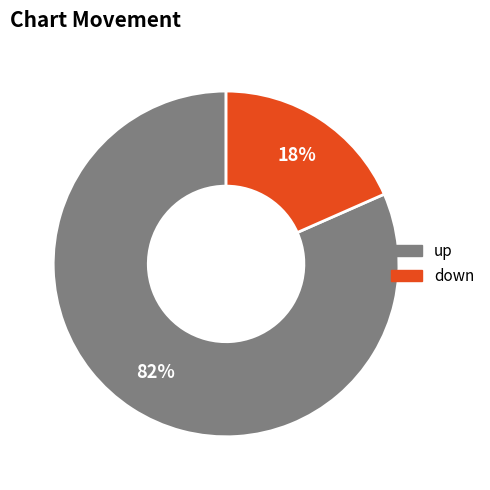

True or false: up accounts for 88% of the total.

False